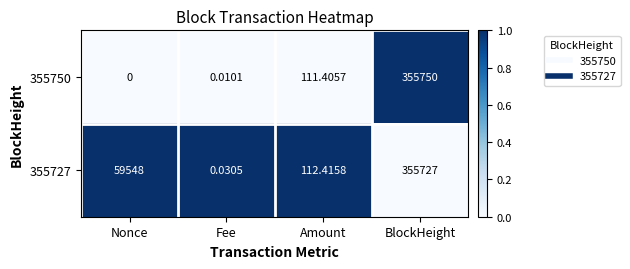

Which category has the highest value in the 355750 series?

BlockHeight